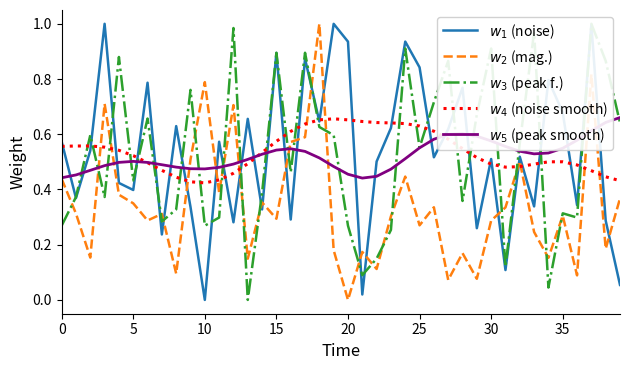

Which series has the largest total across all categories?

$w_1$ (noise)